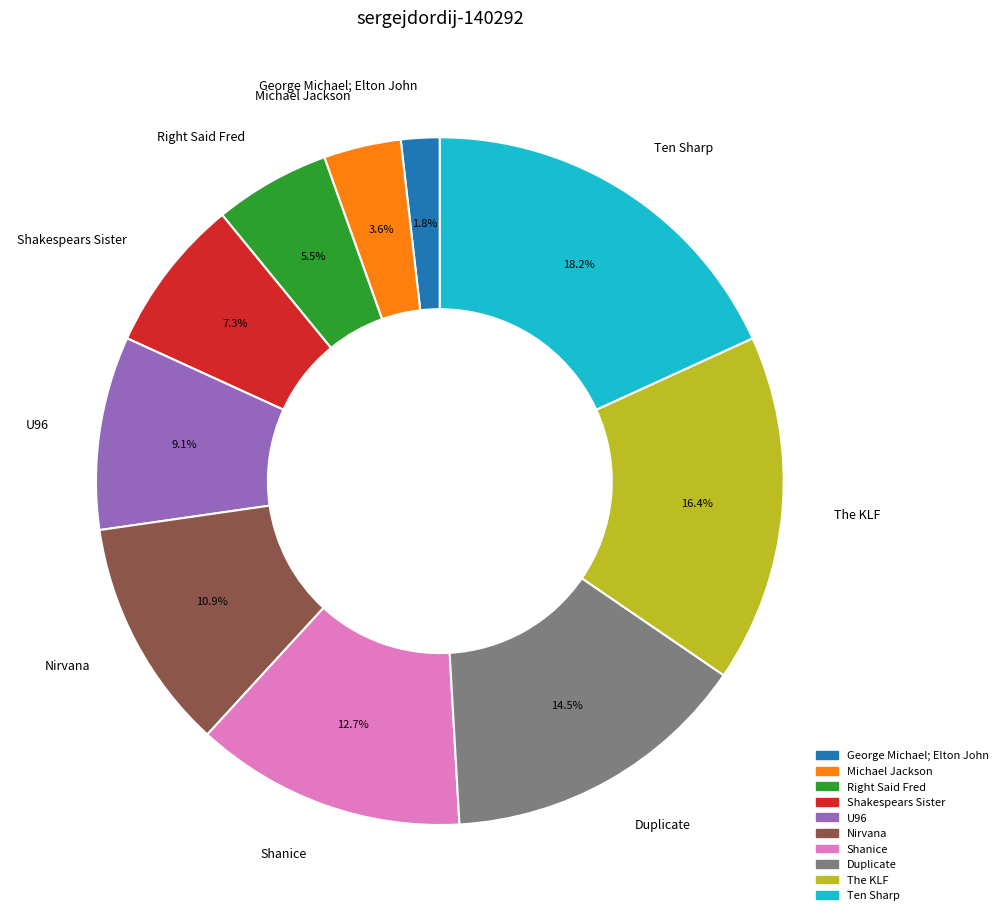

What portion of the pie excludes Nirvana?

89.1%